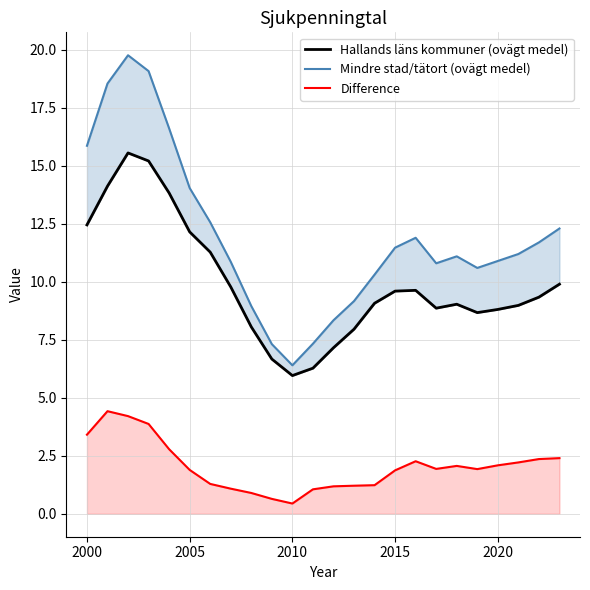

The Difference series shows 3.4 at 2000. True or false?

True